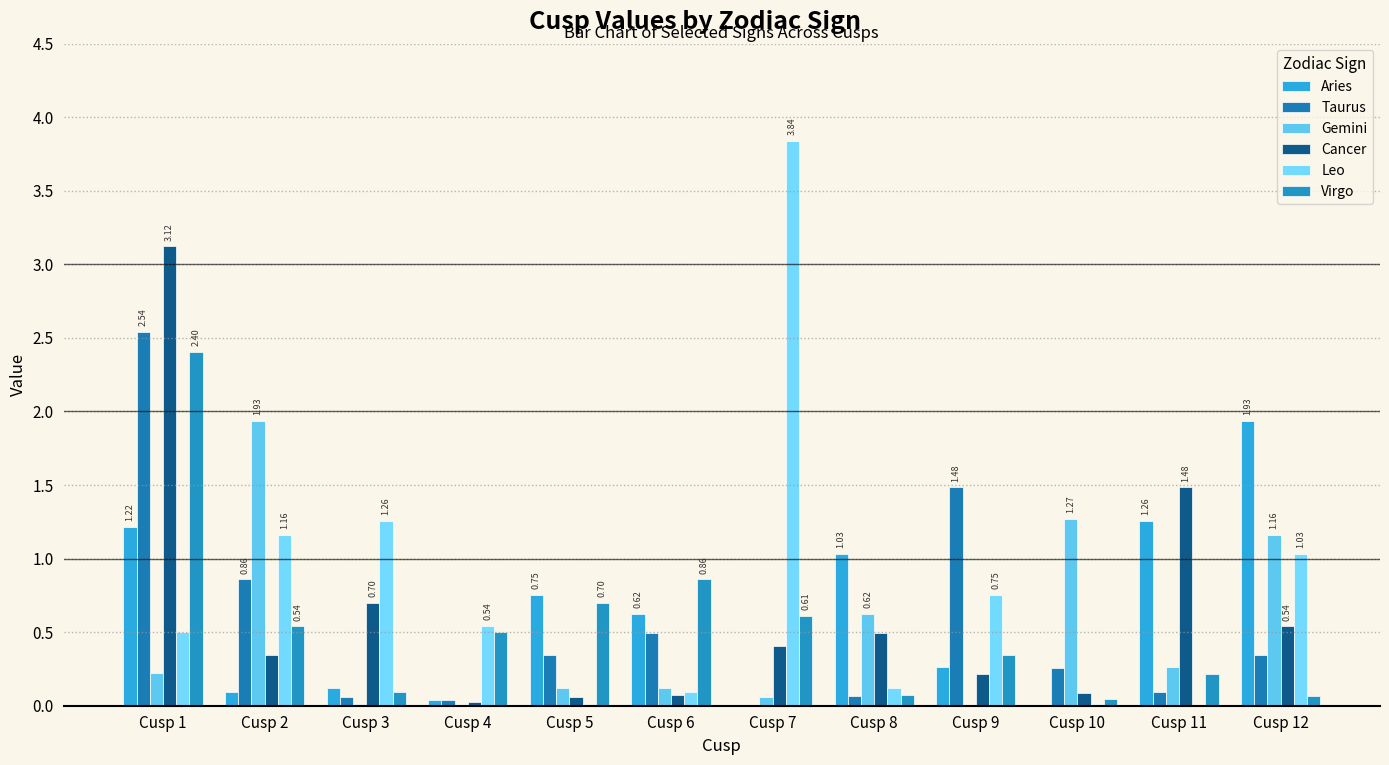

List the series in order of their peak value, lowest first.

Aries, Gemini, Virgo, Taurus, Cancer, Leo